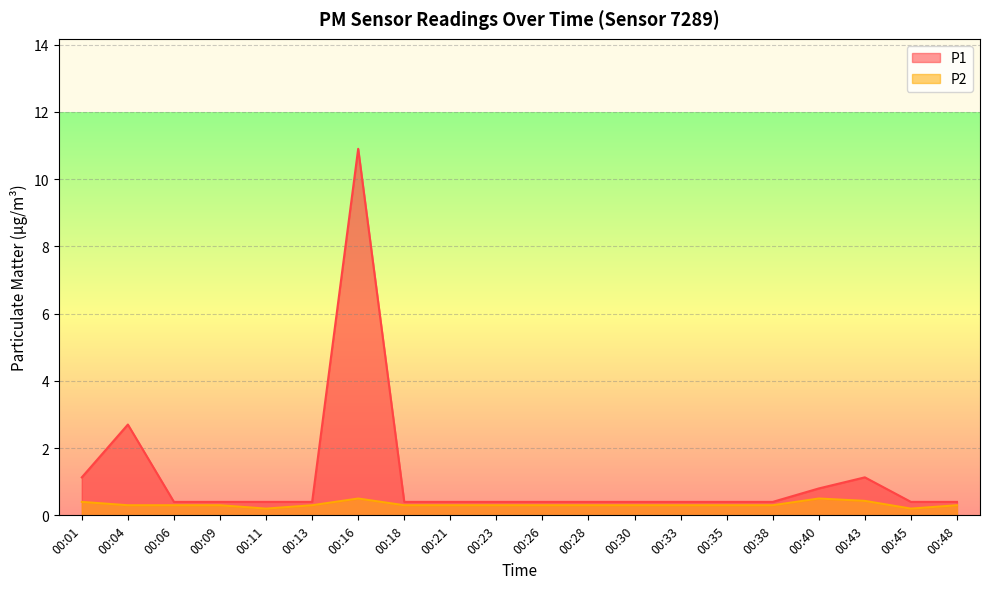

Reading left to right, transcribe all the data shown in this chart.

P1: 1.1	2.7	0.4	0.4	0.4	0.4	10.9	0.4	0.4	0.4	0.4	0.4	0.4	0.4	0.4	0.4	0.8	1.1	0.4	0.4
P2: 0.4	0.3	0.3	0.3	0.2	0.3	0.5	0.3	0.3	0.3	0.3	0.3	0.3	0.3	0.3	0.3	0.5	0.4	0.2	0.3